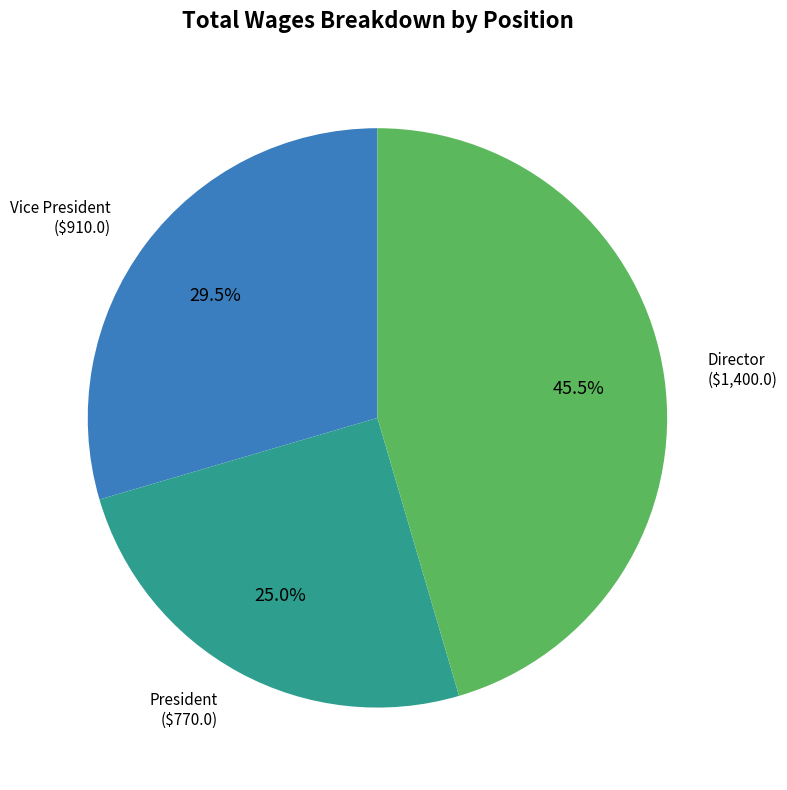

Does any single category account for the majority?

No